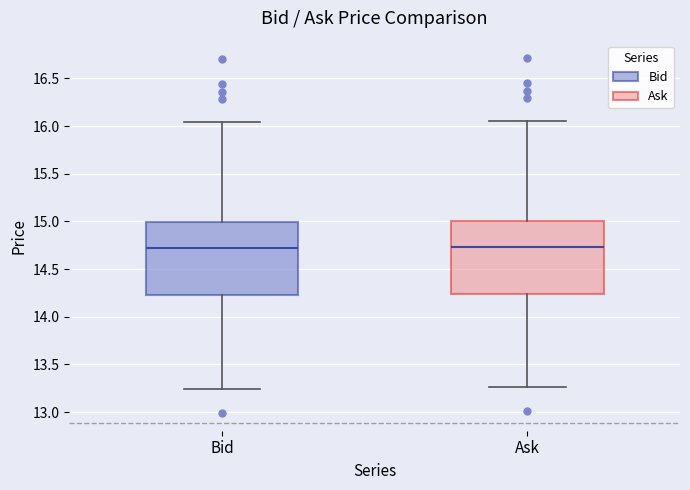

Reading left to right, read every box against the y-axis: the position of its median line, the range the box covers, and the ends of its whiskers. The values are not printed on the chart, so give them approximately, as read against the axis.

Bid: median 14.70, box 14.25 to 15.00, whiskers 13.25 to 16.05
Ask: median 14.75, box 14.25 to 15.00, whiskers 13.25 to 16.05